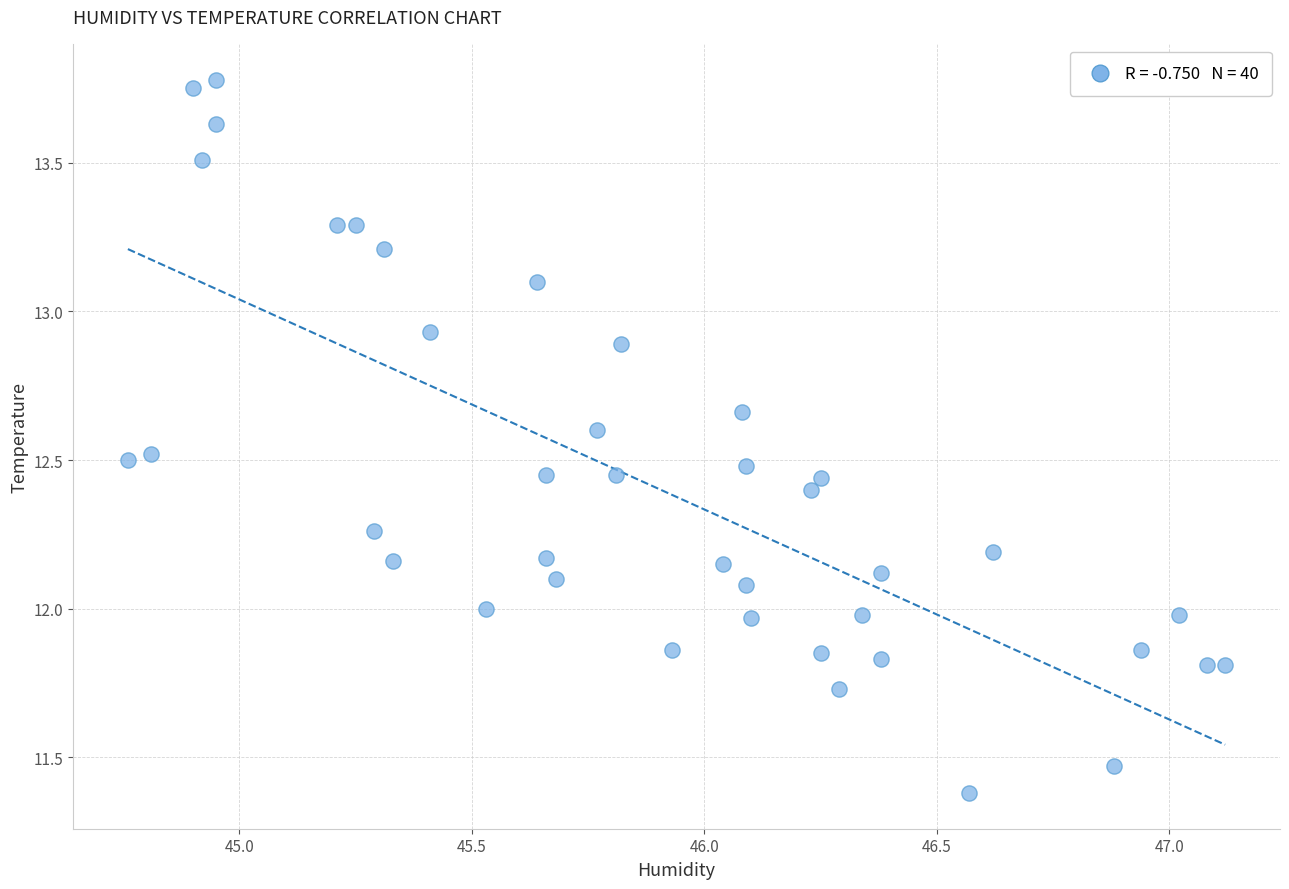

What is the range of X values (max minus min)?

2.4